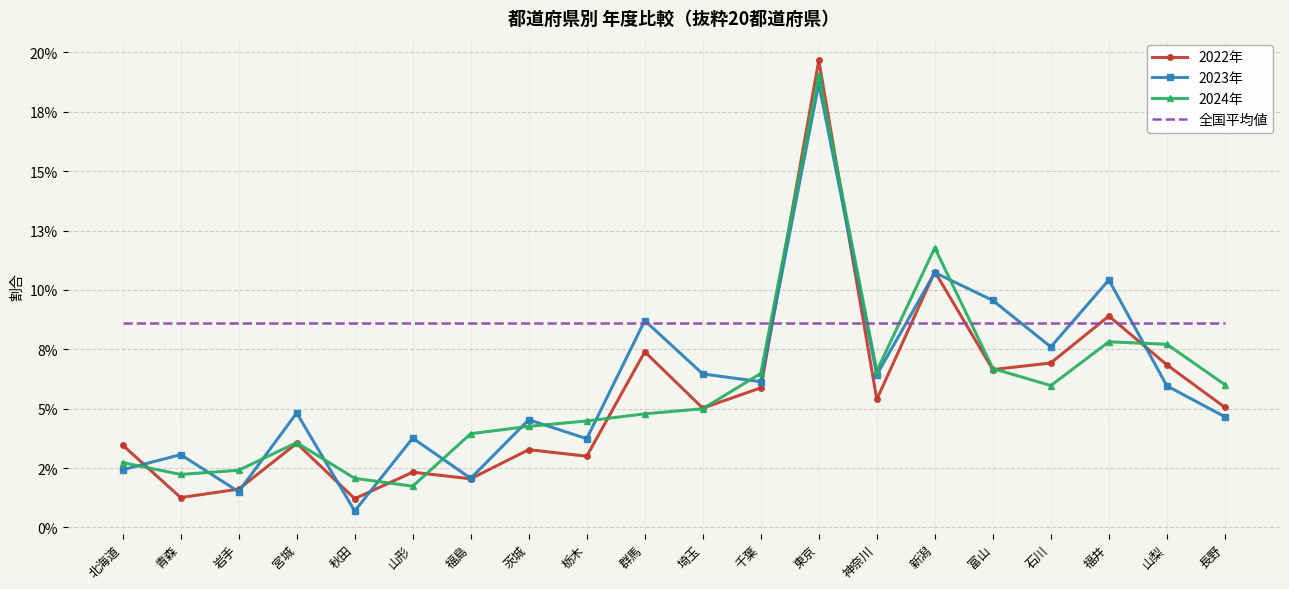

Which has a higher value, 東京 or 秋田?

東京